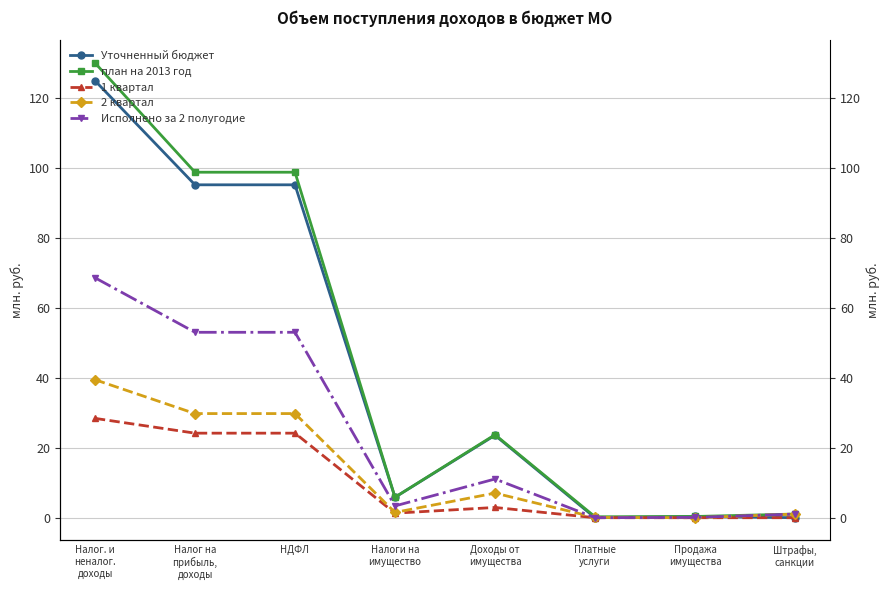

At which category is the sum across all series the highest?

Налог. и
неналог.
доходы